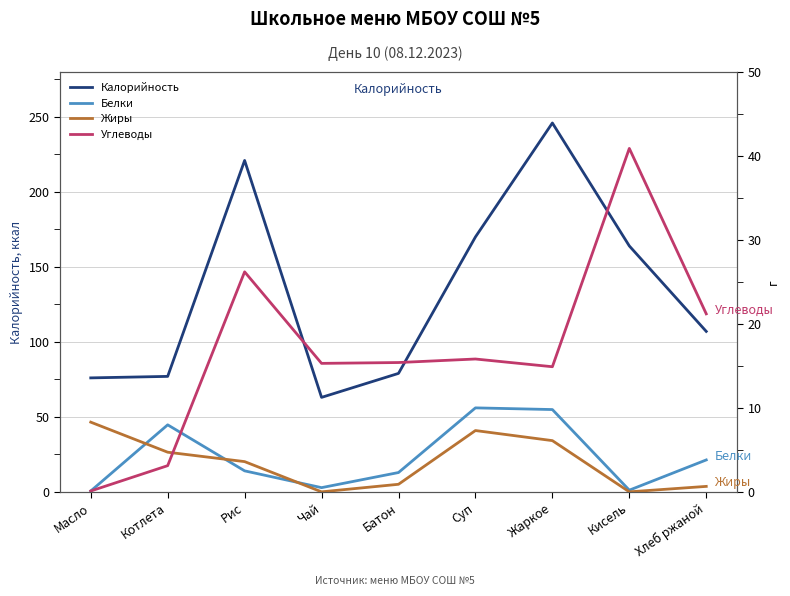

What is the difference between the highest and lowest values at Суп?

162.7